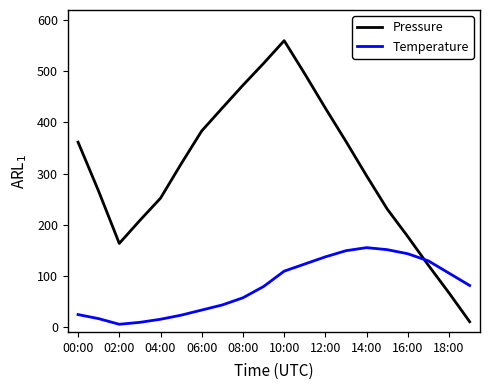

What is the difference between the maximum and minimum values in the Temperature series?

150.0